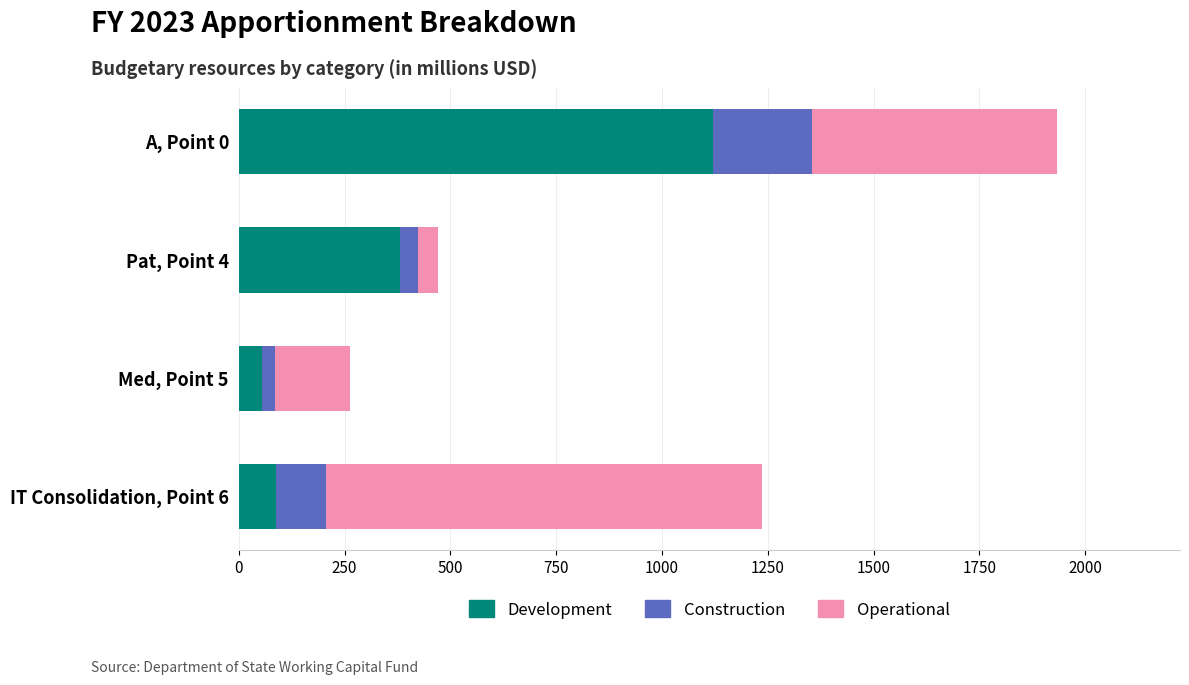

What is the difference between the maximum and second lowest values in the Development series?

1030.7